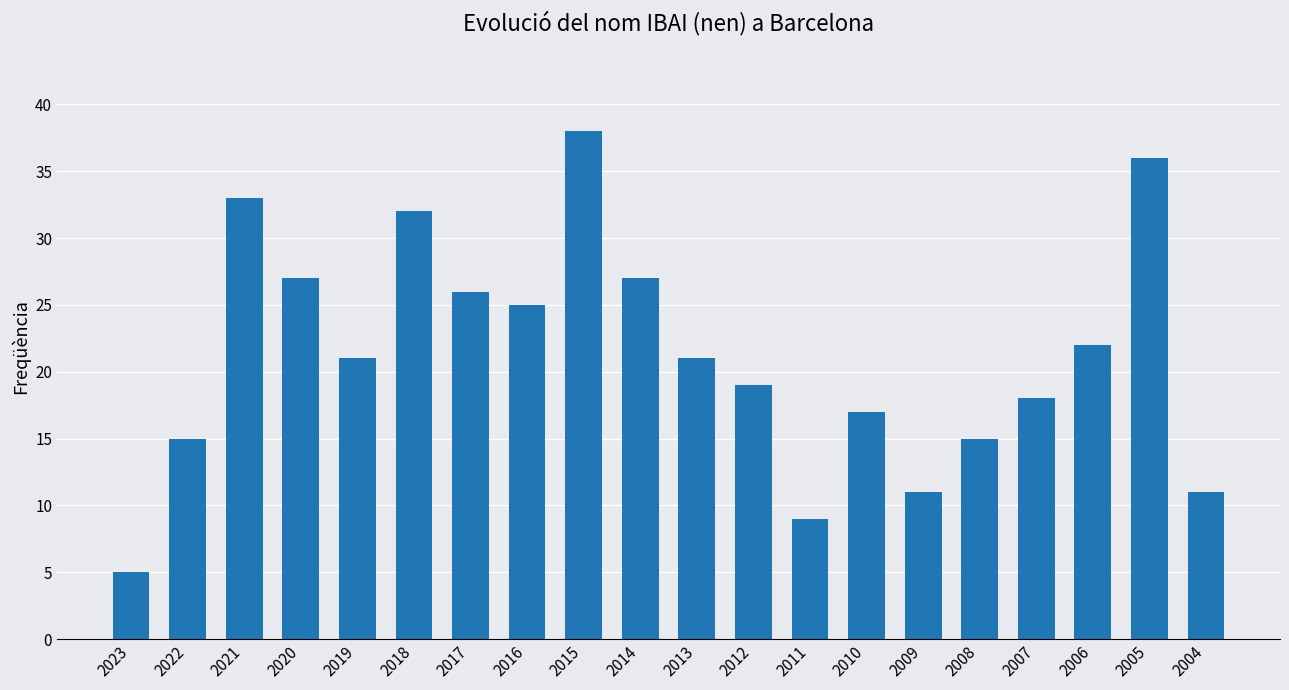

Which category has the highest value across all series?

2015